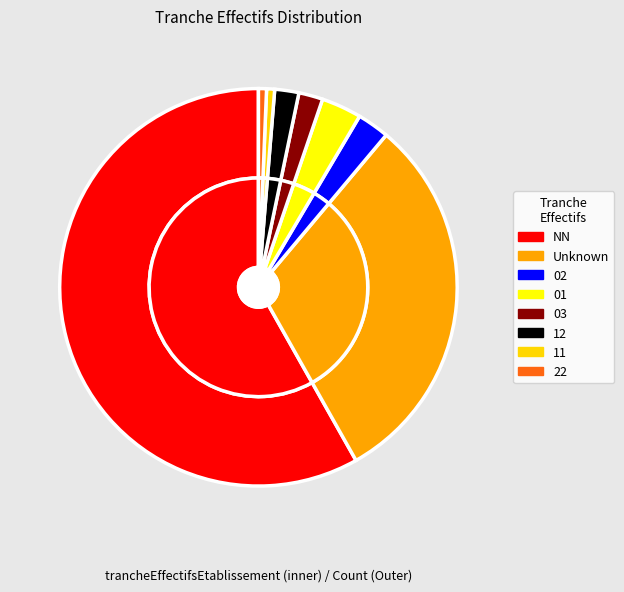

How many segments does this pie chart have?

8